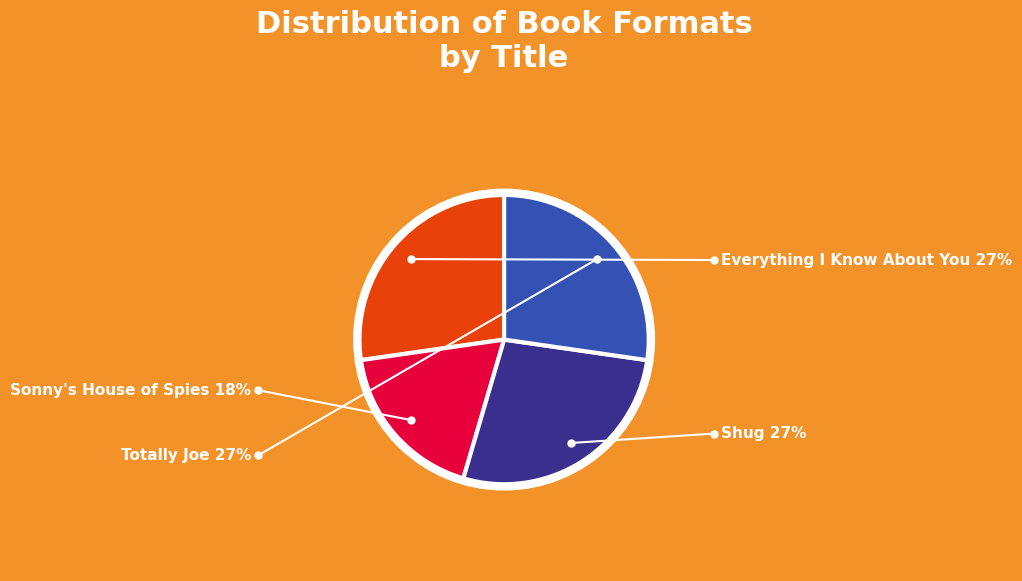

Approximately how many times larger is the value at Totally Joe compared to Shug?

1.0